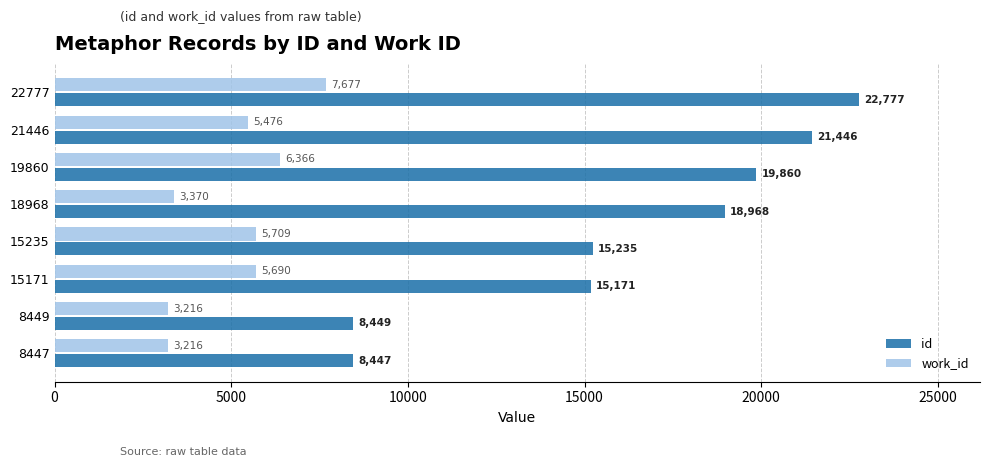

Which category has the lowest value in the id series?

8447